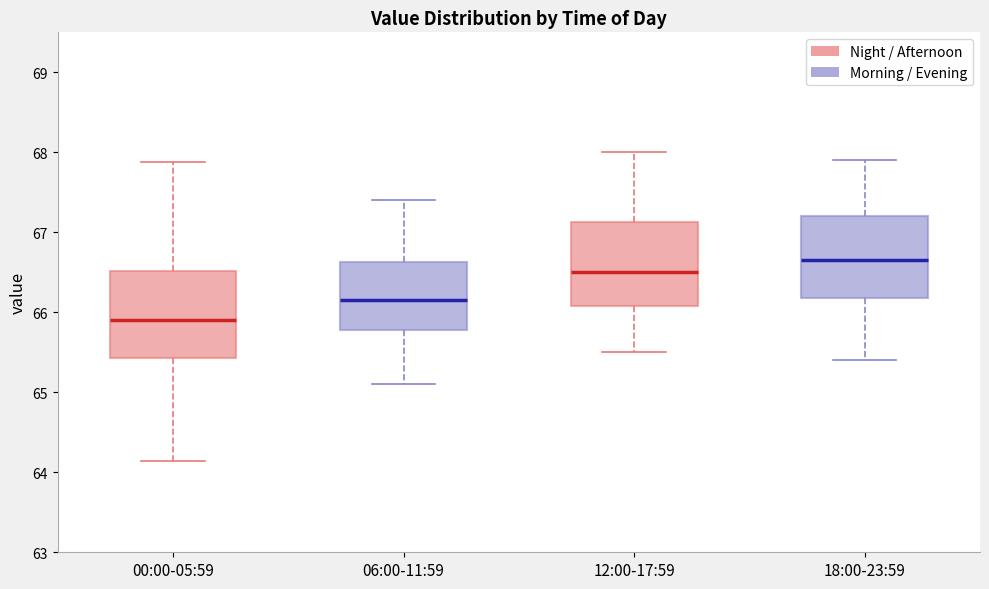

Which box has the highest median line?

18:00-23:59